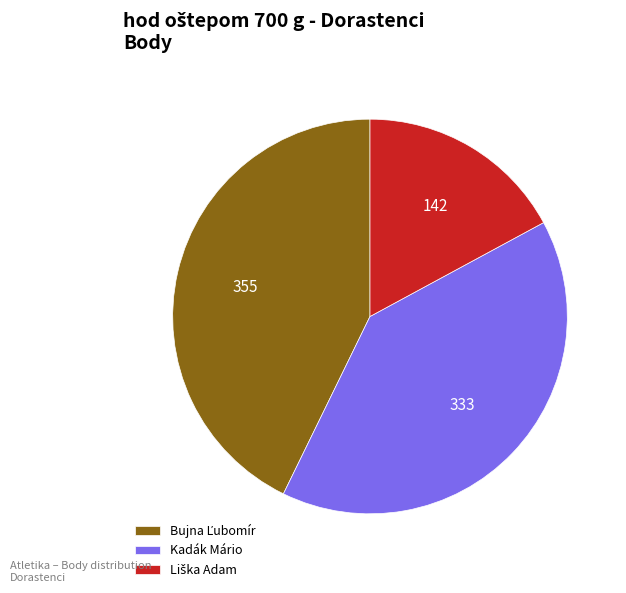

Does any single category account for the majority?

No